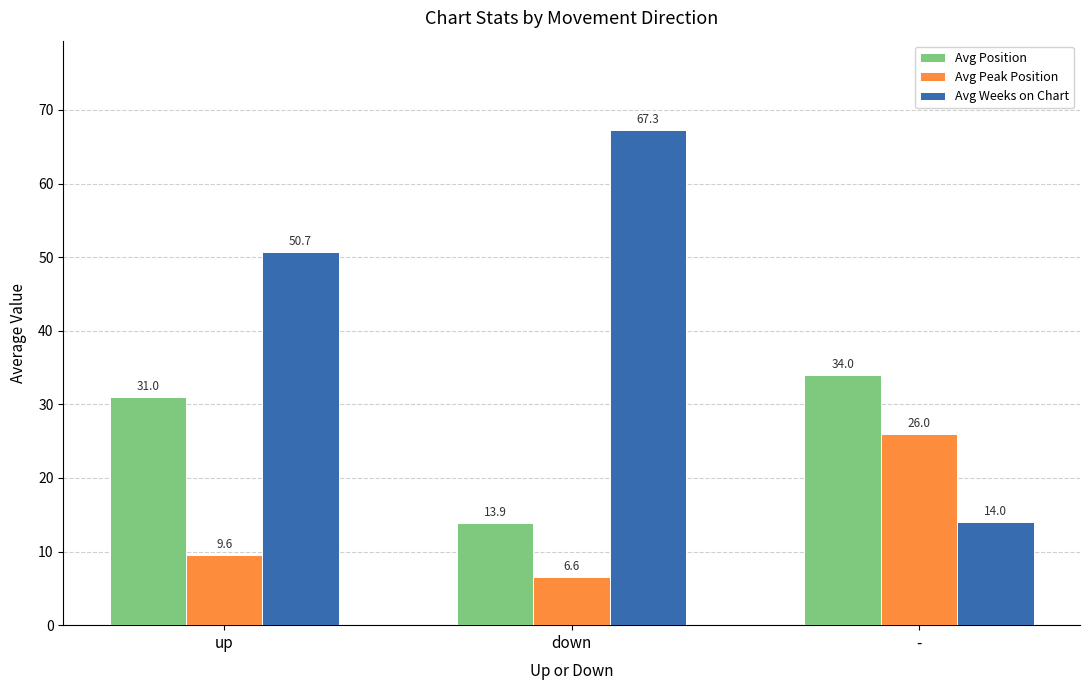

Rank the categories by Avg Peak Position value from lowest to highest.

down, up, -